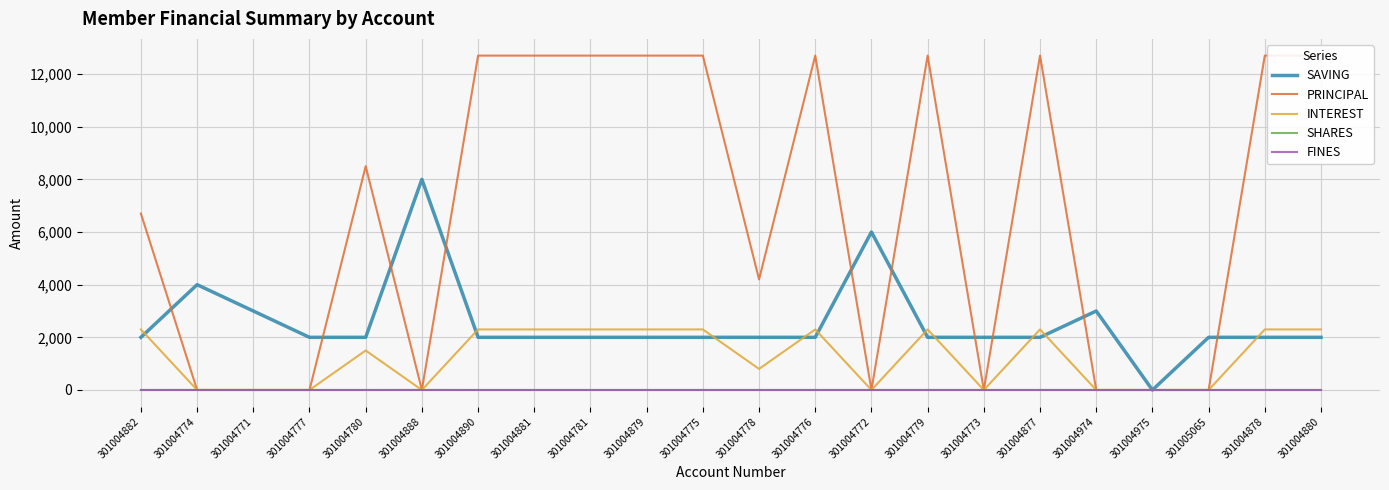

Reading left to right, transcribe all the data shown in this chart.

SAVING: 2000	4000	3000	2000	2000	8000	2000	2000	2000	2000	2000	2000	2000	6000	2000	2000	2000	3000	0	2000	2000	2000
PRINCIPAL: 6700	0	0	0	8500	0	12700	12700	12700	12700	12700	4200	12700	0	12700	0	12700	0	0	0	12700	12700
INTEREST: 2300	0	0	0	1500	0	2300	2300	2300	2300	2300	800	2300	0	2300	0	2300	0	0	0	2300	2300
SHARES: 0	1	0	0	0	1	0	0	0	0	0	0	0	0	0	0	0	0	0	0	0	0
FINES: 0	0	0	0	0	0	0	0	0	0	0	0	0	0	0	0	0	0	0	0	0	0